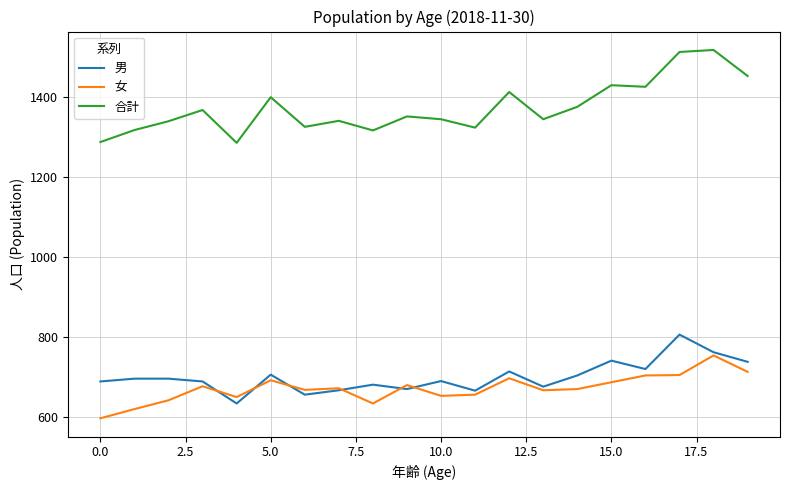

What is the smallest value displayed?

598